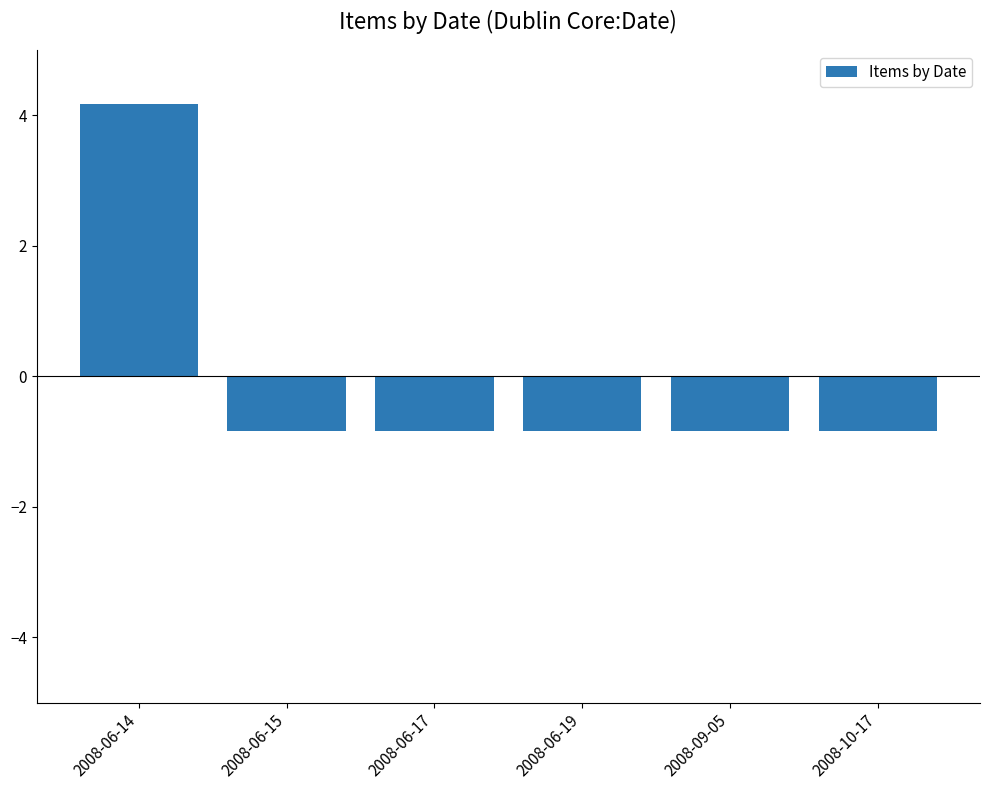

Is it true that the value at 2008-06-15 is -0.4?

False